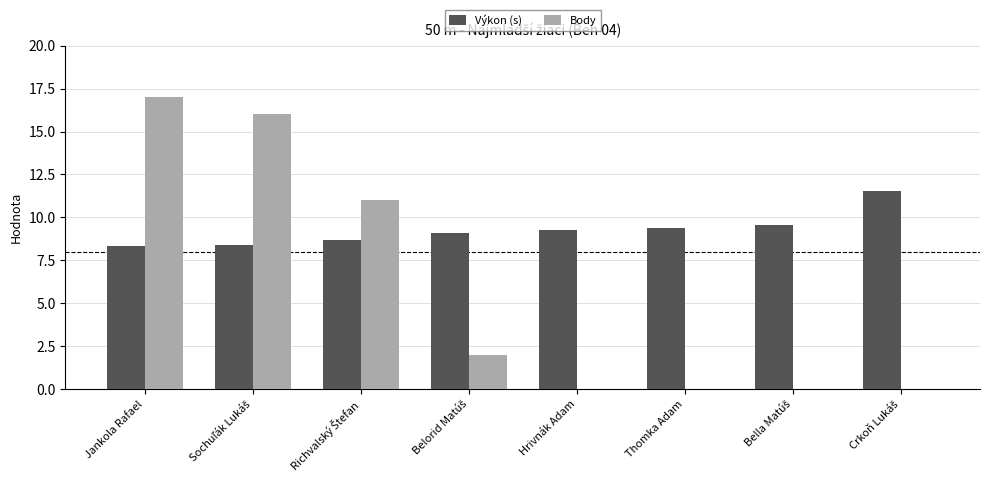

Is it true that Body equals 0.0 at Thomka Adam?

True